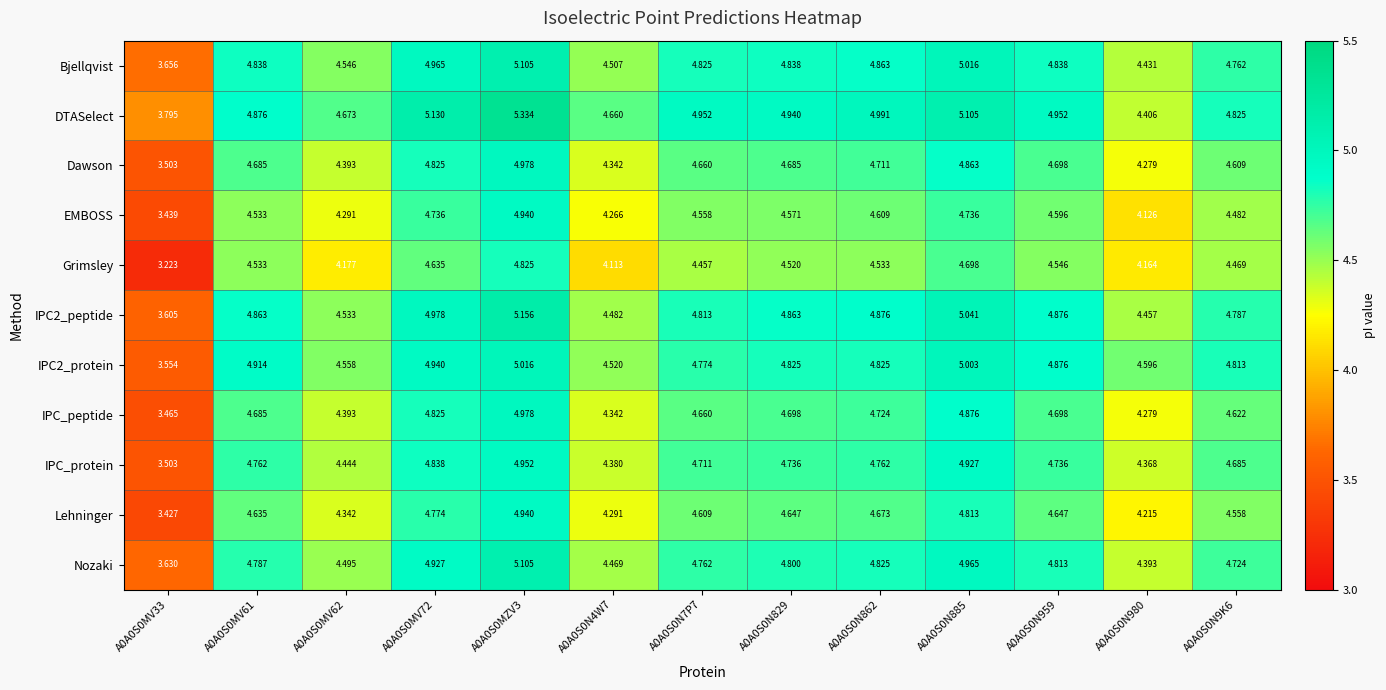

How many distinct data groups are displayed?

11